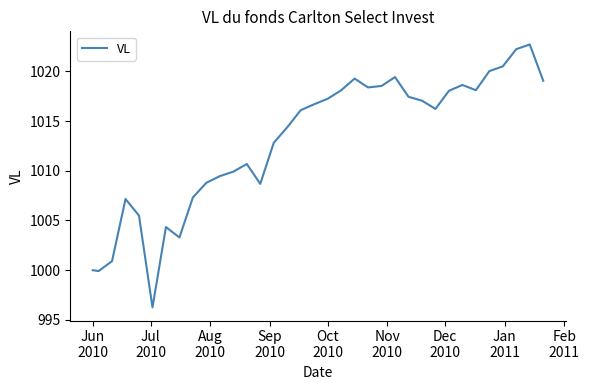

What is the difference between the maximum and minimum values?

26.4